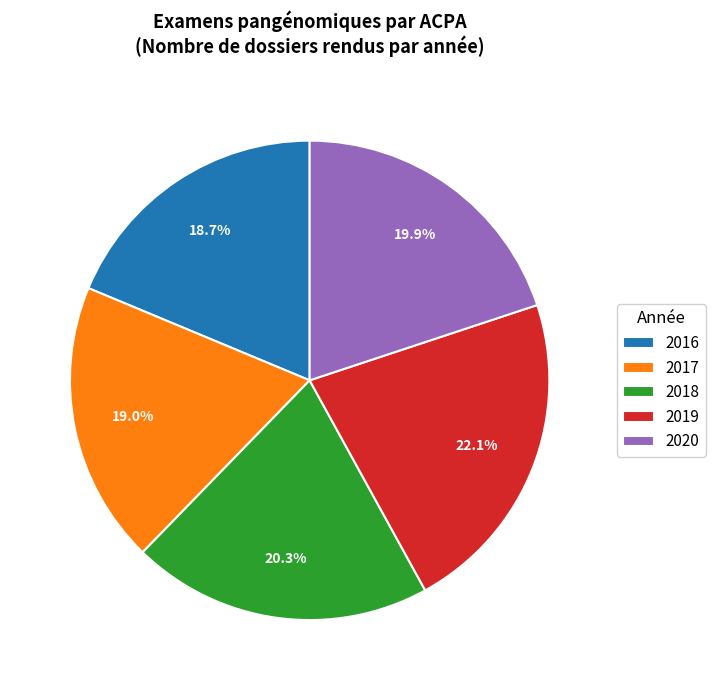

To the nearest percent, what is the combined percentage of 2018 and 2019?

42%